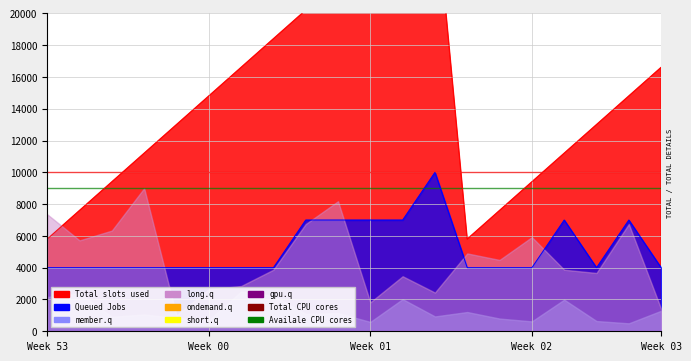

At which category is the sum across all series the highest?

13